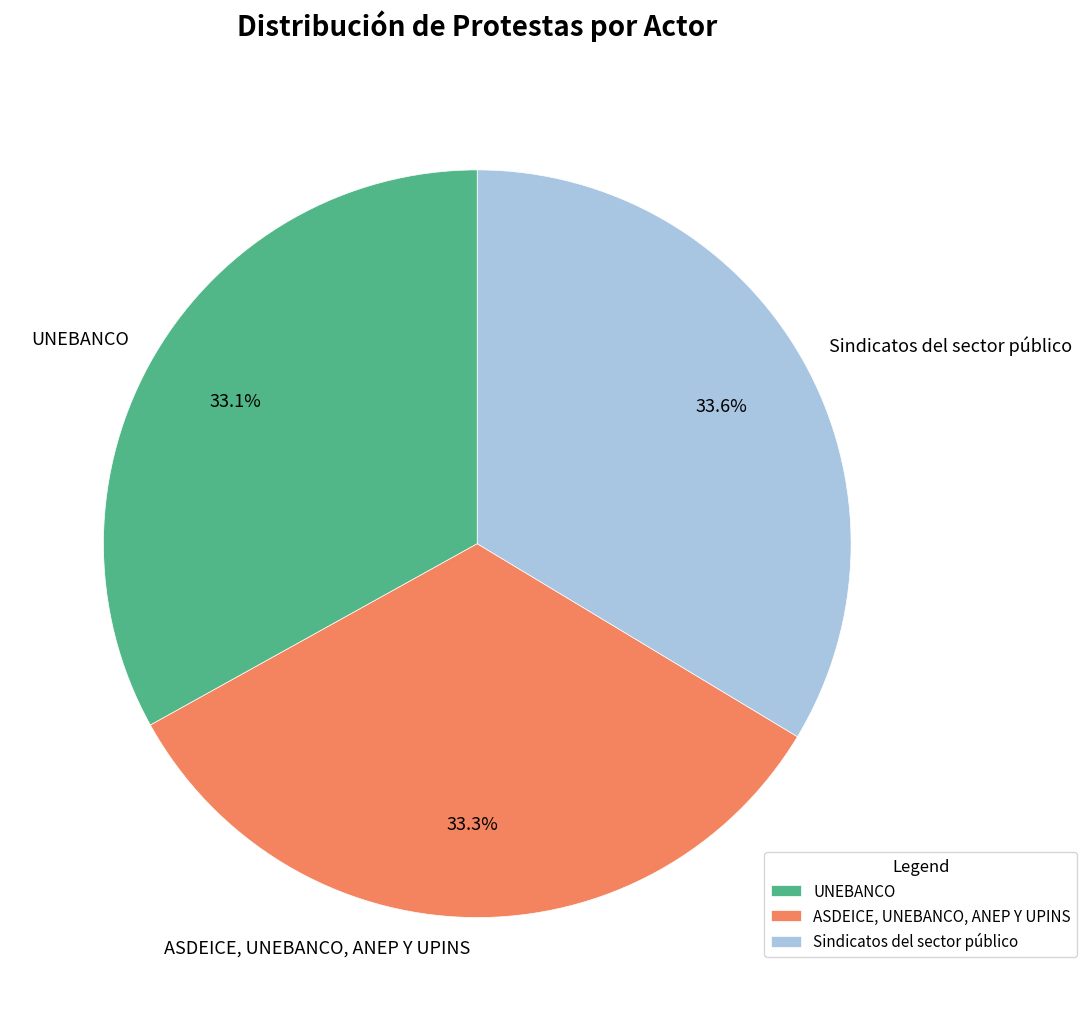

Rank the categories by value from lowest to highest.

UNEBANCO, ASDEICE, UNEBANCO, ANEP Y UPINS, Sindicatos del sector público